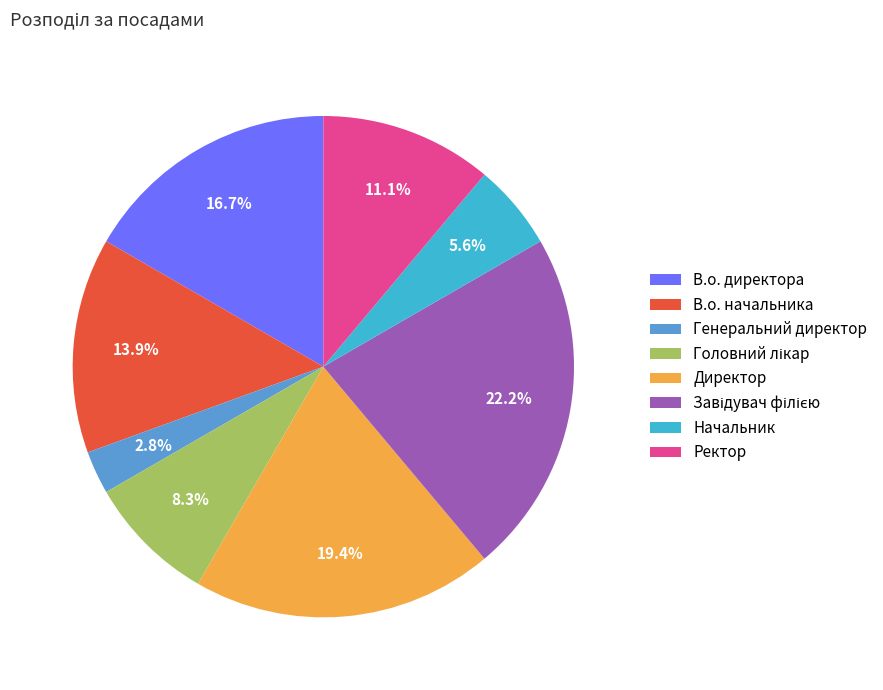

Count the number of slices in the pie.

8